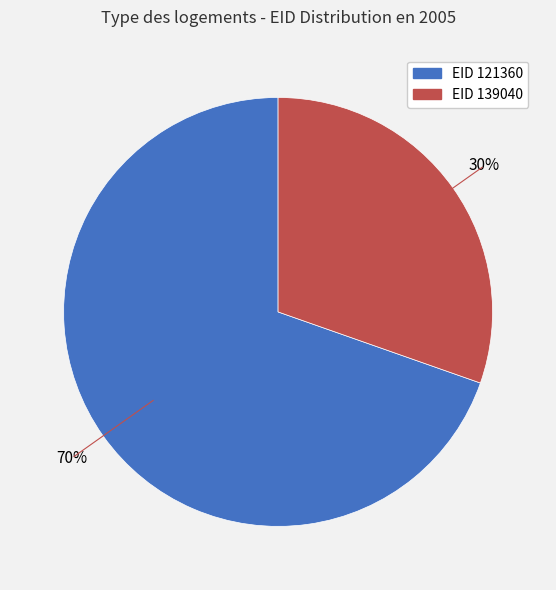

To the nearest percent, what is the average slice percentage?

50%